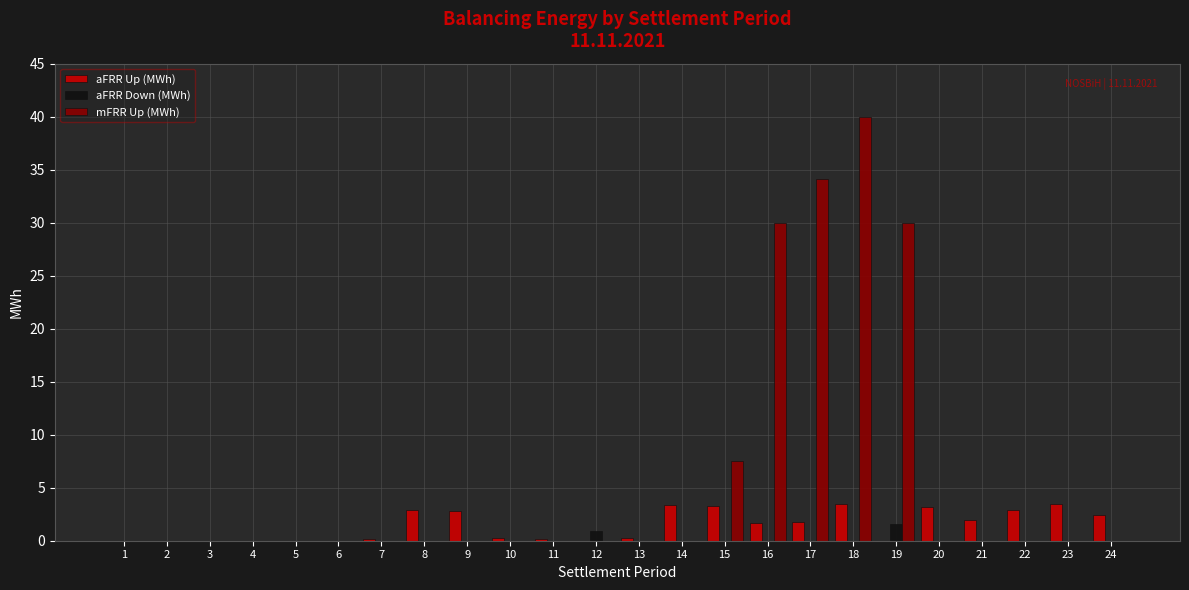

What is the difference between the aFRR Down (MWh) values at 20 and 19?

1.6